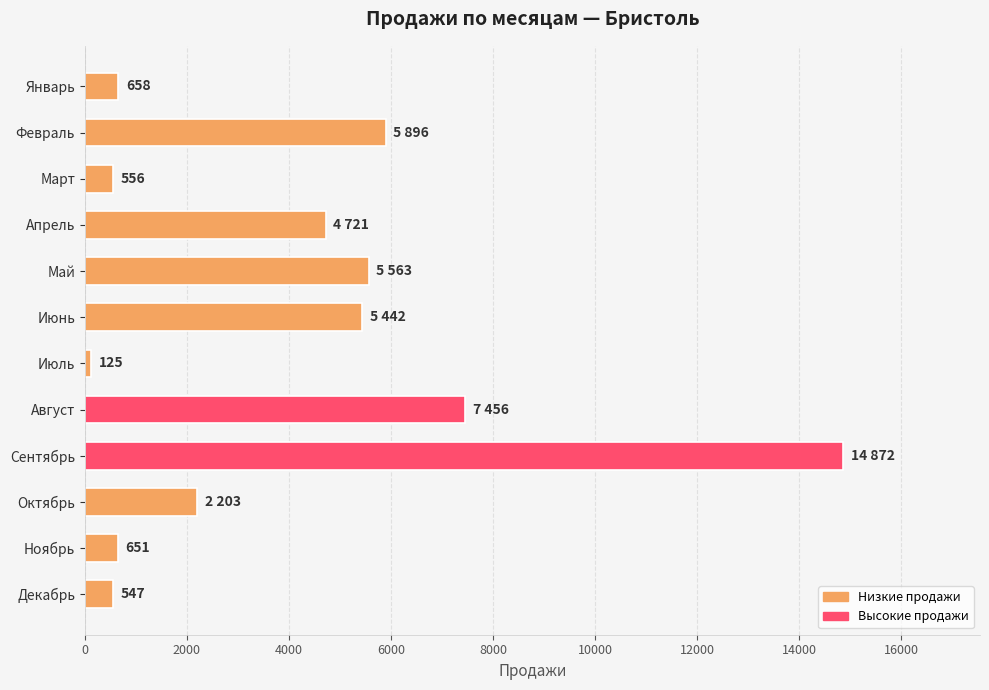

What is the ratio of the value at Май to the value at Ноябрь?

8.5